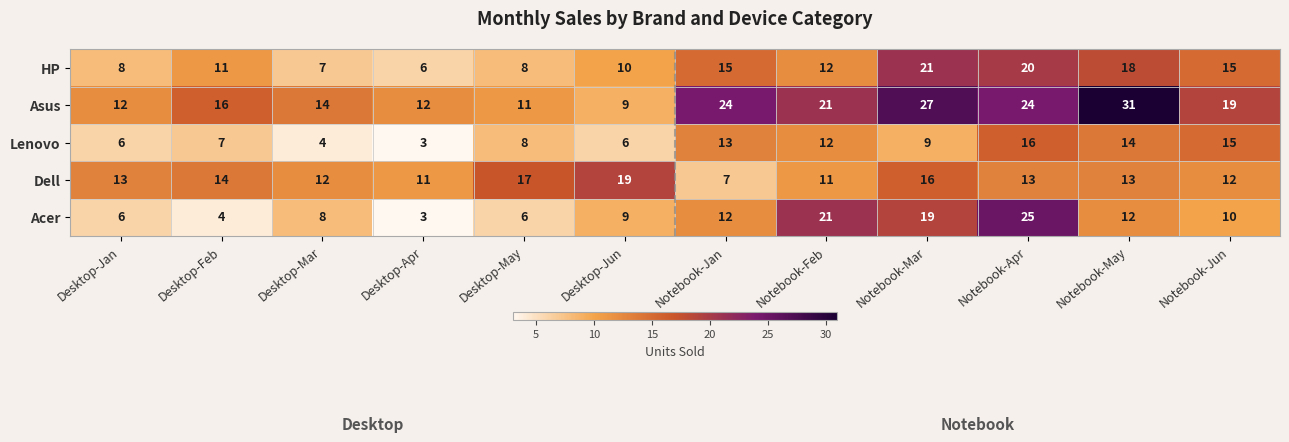

The Lenovo series shows 28 at Notebook-Apr. True or false?

False